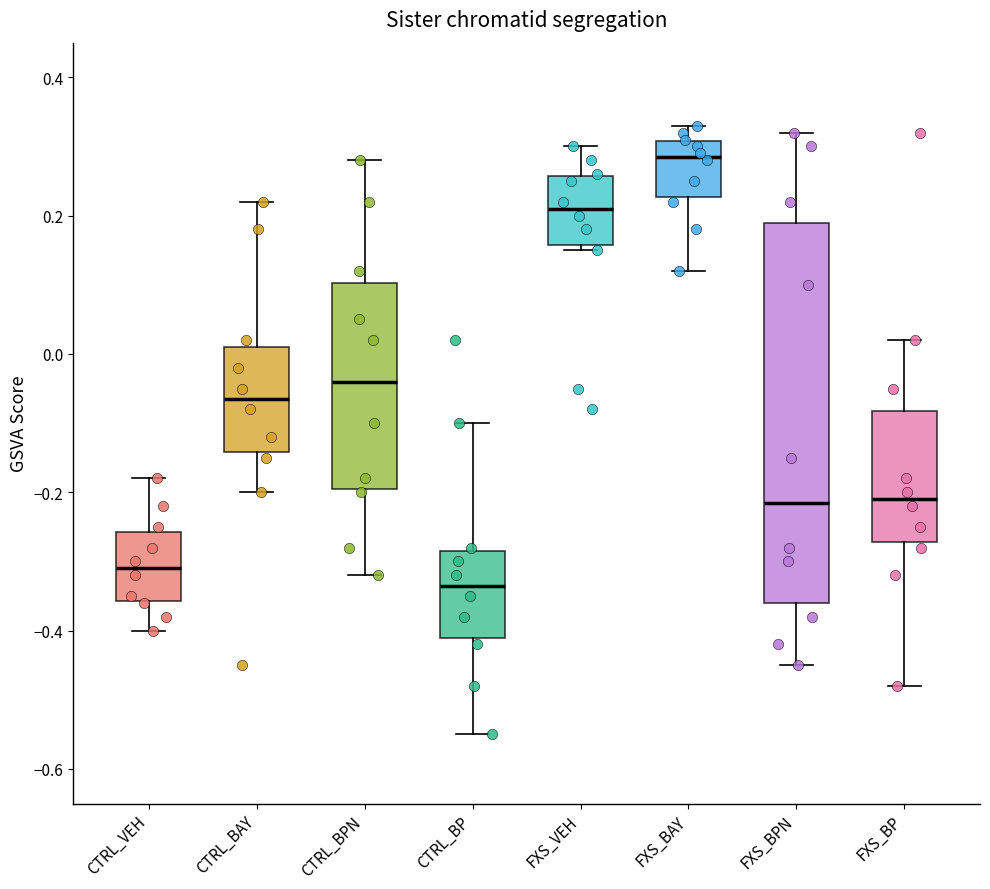

Reading left to right, transcribe this box plot: for each box, give where its median line is, the range the box spans, and where its two whiskers end, as read against the y-axis. The values are not printed on the chart, so give them approximately, as read against the axis.

CTRL_VEH: median -0.30, box -0.36 to -0.26, whiskers -0.40 to -0.18
CTRL_BAY: median -0.06, box -0.14 to 0.02, whiskers -0.20 to 0.22
CTRL_BPN: median -0.04, box -0.20 to 0.10, whiskers -0.32 to 0.28
CTRL_BP: median -0.34, box -0.40 to -0.28, whiskers -0.54 to -0.10
FXS_VEH: median 0.22, box 0.16 to 0.26, whiskers 0.16 (just below the box's lower edge) to 0.30
FXS_BAY: median 0.28, box 0.22 to 0.30, whiskers 0.12 to 0.34
FXS_BPN: median -0.22, box -0.36 to 0.20, whiskers -0.44 to 0.32
FXS_BP: median -0.20, box -0.28 to -0.08, whiskers -0.48 to 0.02